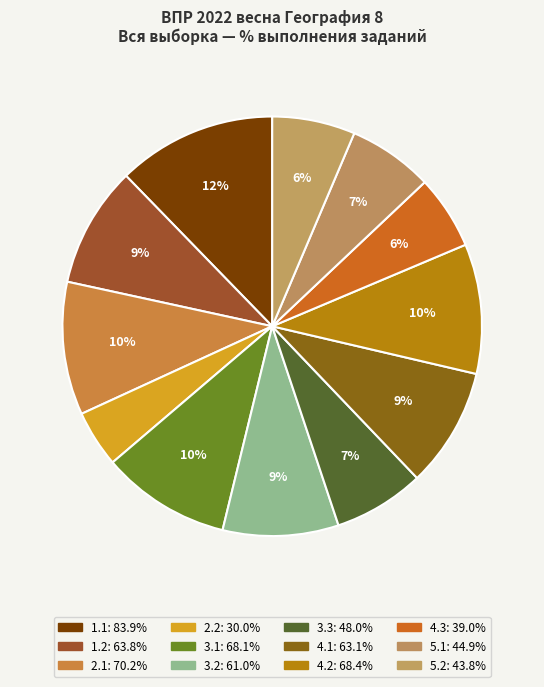

What is the change in value from 3.2 to 4.2?

+7.4